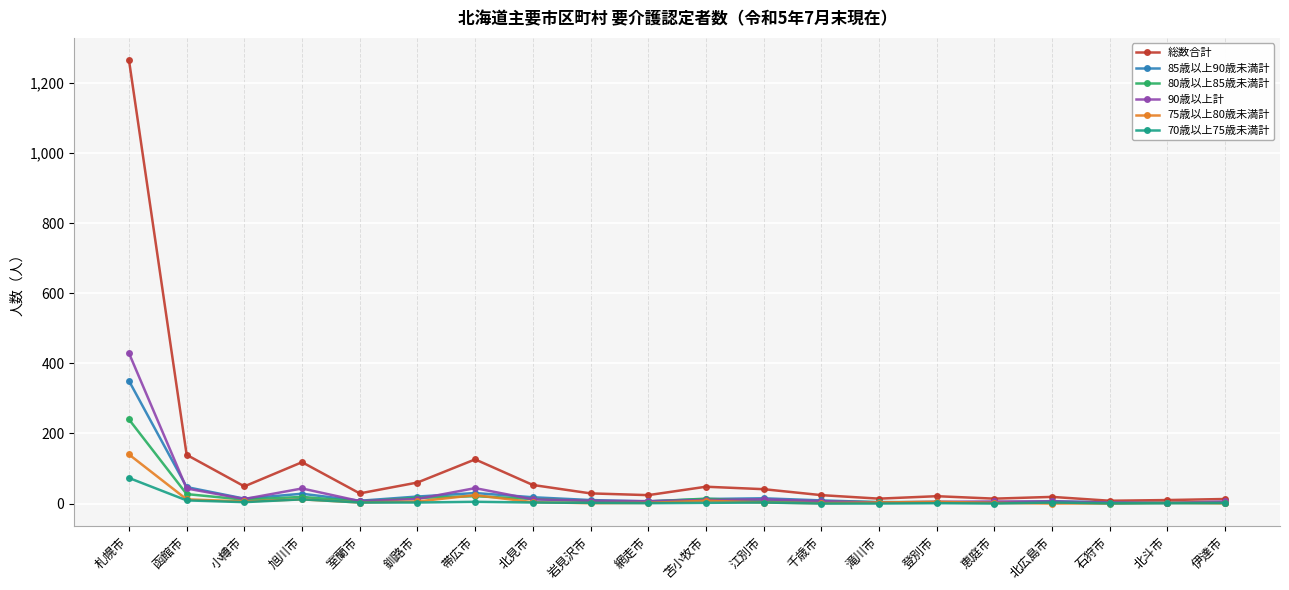

True or false: 80歳以上85歳未満計 has more than 1 interior local peaks.

True